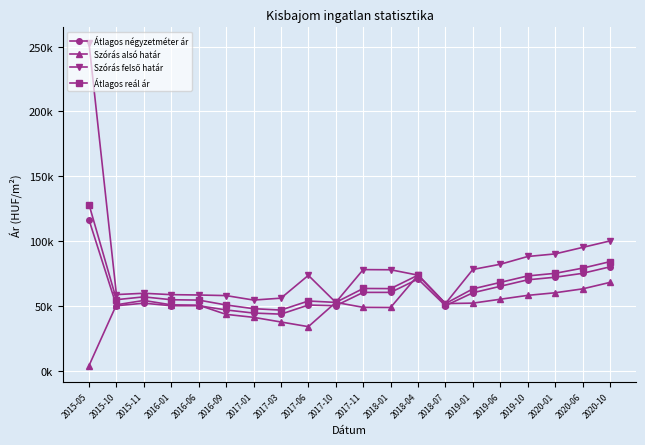

What is the approximate value of Szórás felső határ at 2018-07?

51670